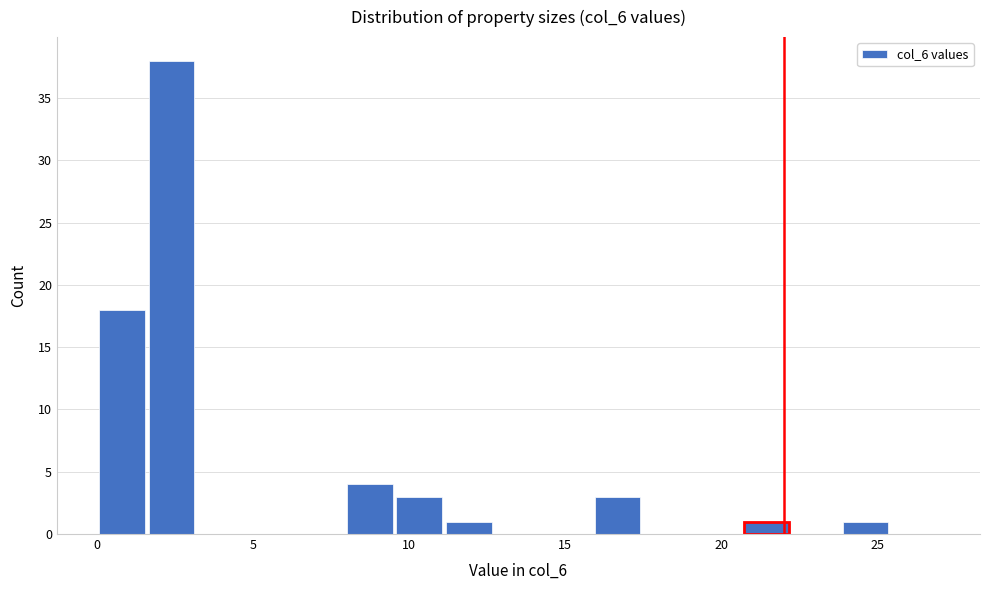

Around what value on the x-axis is the tallest bar? Give the approximate position of its centre, as read against the axis.

2.5